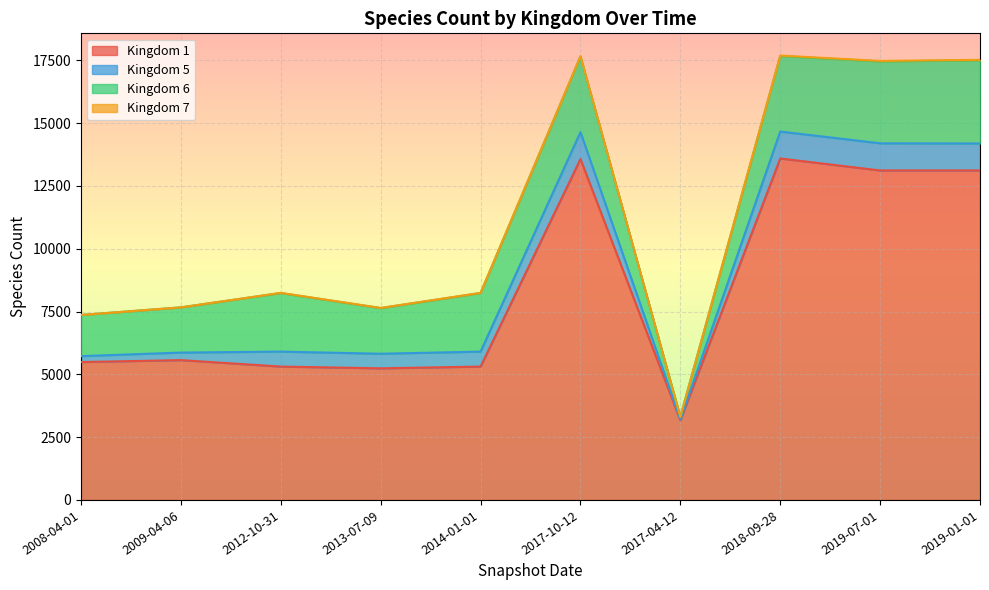

What is the difference between the Kingdom 6 values at 2012-10-31 and 2017-10-12?

675